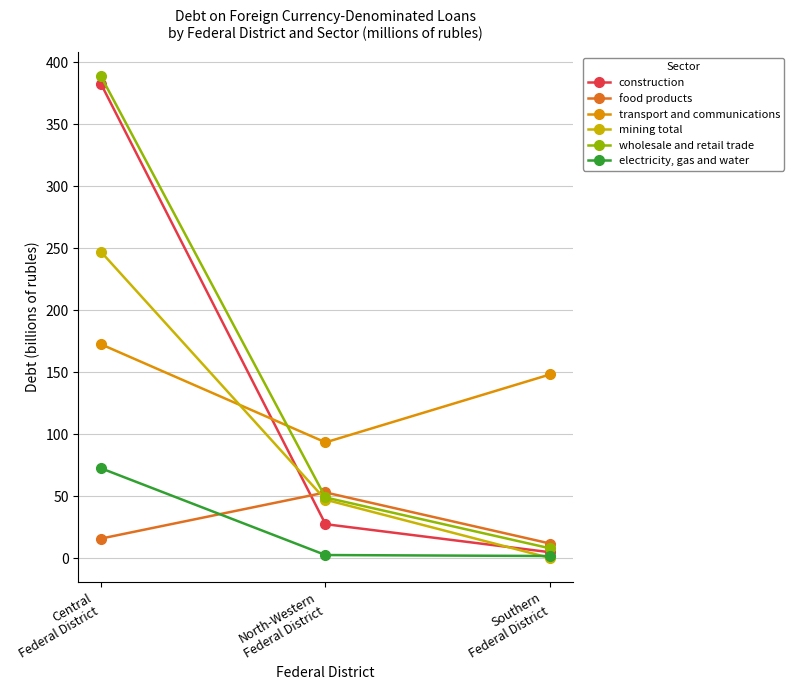

What is the greatest value displayed?

388.9